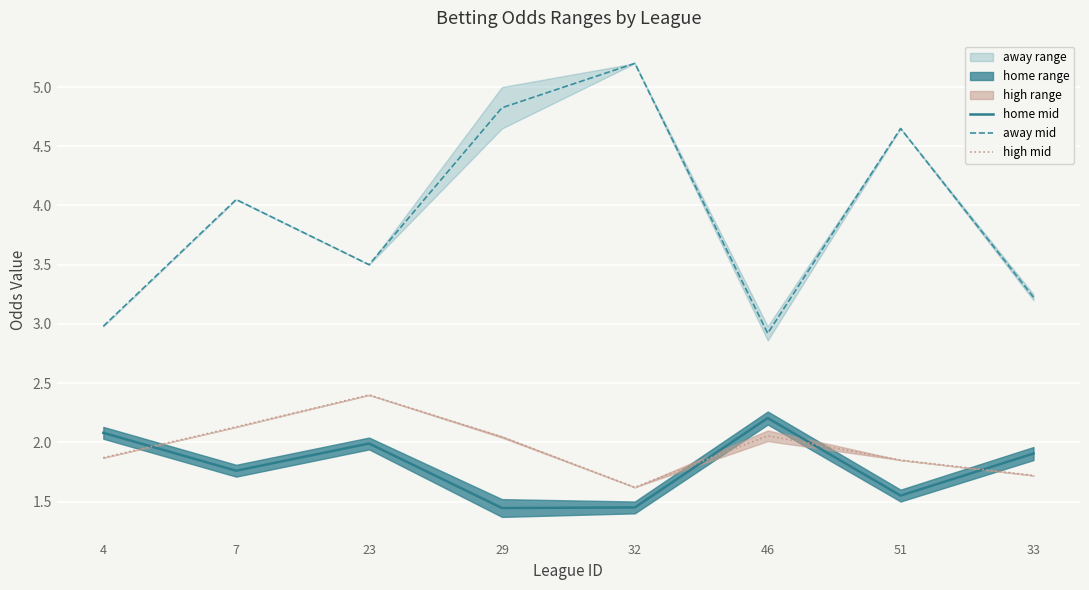

What is the total value across all series at 7?

7.9